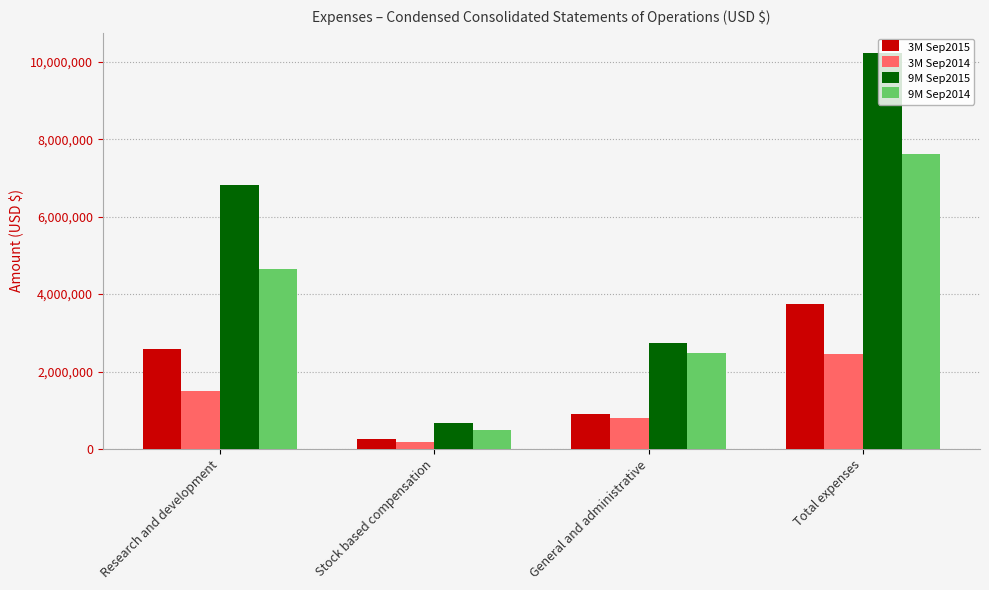

How many groups of bars are there?

4